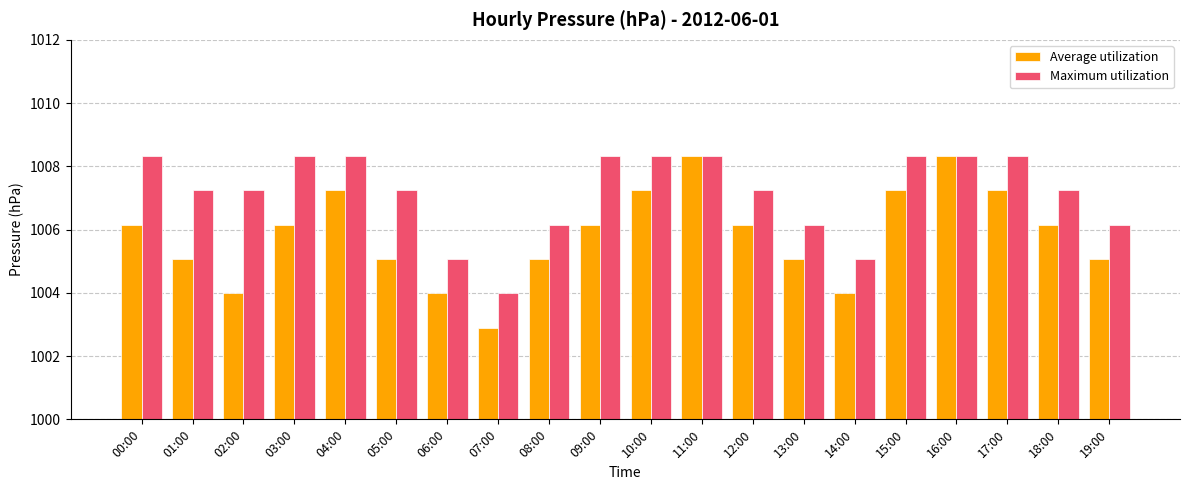

What is the spread (max minus min) of values at 14:00?

1.1